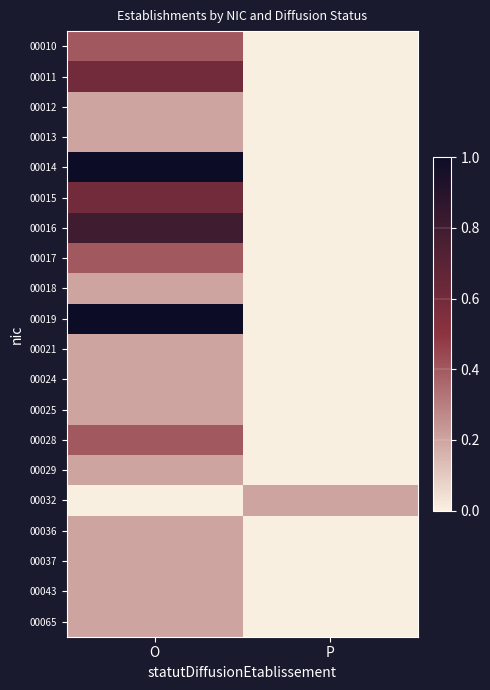

How many categories are shown in the chart?

2